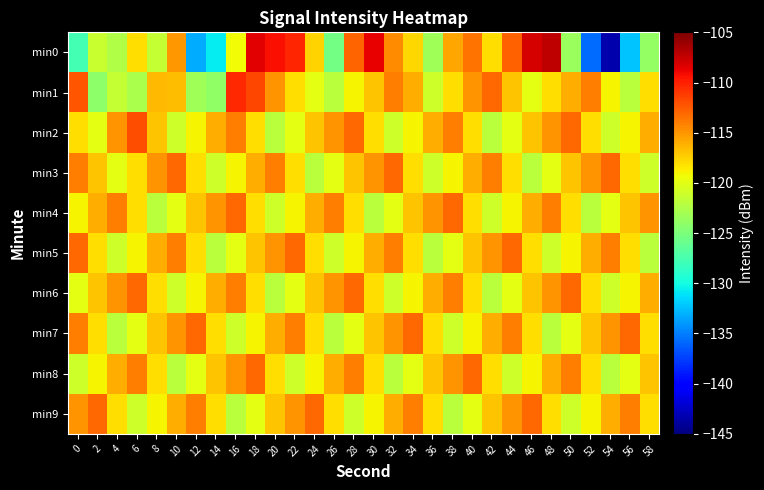

Reading right to left, what are all the values shown in this chart?

min0: 58=-123.8	56=-132.3	54=-143.3	52=-135.7	50=-123.4	48=-107.3	46=-108.0	44=-112.7	42=-118.0	40=-113.6	38=-115.7	36=-123.2	34=-117.7	32=-114.6	30=-108.7	28=-112.9	26=-125.4	24=-117.6	22=-110.2	20=-109.3	18=-108.6	16=-119.2	14=-130.7	12=-133.1	10=-115.1	8=-121.5	6=-118.1	4=-122.4	2=-121.3	0=-127.7
min1: 58=-118.0	56=-122.0	54=-119.0	52=-114.0	50=-116.0	48=-118.0	46=-120.0	44=-117.0	42=-113.0	40=-115.0	38=-118.0	36=-121.0	34=-116.0	32=-114.0	30=-117.0	28=-119.0	26=-122.0	24=-120.0	22=-118.0	20=-115.0	18=-111.7	16=-110.4	14=-123.9	12=-123.2	10=-116.6	8=-116.4	6=-122.8	4=-121.6	2=-124.1	0=-112.3
min2: 58=-116.0	56=-119.0	54=-121.0	52=-118.0	50=-113.0	48=-115.0	46=-117.0	44=-120.0	42=-122.0	40=-118.0	38=-114.0	36=-116.0	34=-119.0	32=-121.0	30=-118.0	28=-113.0	26=-115.0	24=-117.0	22=-120.0	20=-122.0	18=-118.0	16=-114.0	14=-116.0	12=-119.0	10=-121.0	8=-117.0	6=-112.0	4=-115.0	2=-120.0	0=-118.0
min3: 58=-121.0	56=-118.0	54=-113.0	52=-115.0	50=-117.0	48=-120.0	46=-122.0	44=-118.0	42=-114.0	40=-116.0	38=-119.0	36=-121.0	34=-118.0	32=-113.0	30=-115.0	28=-117.0	26=-120.0	24=-122.0	22=-118.0	20=-114.0	18=-116.0	16=-119.0	14=-121.0	12=-118.0	10=-113.0	8=-115.0	6=-118.0	4=-120.0	2=-117.0	0=-114.0
min4: 58=-115.0	56=-117.0	54=-120.0	52=-122.0	50=-118.0	48=-114.0	46=-116.0	44=-119.0	42=-121.0	40=-118.0	38=-113.0	36=-115.0	34=-117.0	32=-120.0	30=-122.0	28=-118.0	26=-114.0	24=-116.0	22=-119.0	20=-121.0	18=-118.0	16=-113.0	14=-115.0	12=-117.0	10=-120.0	8=-122.0	6=-118.0	4=-114.0	2=-116.0	0=-119.0
min5: 58=-122.0	56=-118.0	54=-114.0	52=-116.0	50=-119.0	48=-121.0	46=-118.0	44=-113.0	42=-115.0	40=-117.0	38=-120.0	36=-122.0	34=-118.0	32=-114.0	30=-116.0	28=-119.0	26=-121.0	24=-118.0	22=-113.0	20=-115.0	18=-117.0	16=-120.0	14=-122.0	12=-118.0	10=-114.0	8=-116.0	6=-119.0	4=-121.0	2=-118.0	0=-113.0
min6: 58=-116.0	56=-119.0	54=-121.0	52=-118.0	50=-113.0	48=-115.0	46=-117.0	44=-120.0	42=-122.0	40=-118.0	38=-114.0	36=-116.0	34=-119.0	32=-121.0	30=-118.0	28=-113.0	26=-115.0	24=-117.0	22=-120.0	20=-122.0	18=-118.0	16=-114.0	14=-116.0	12=-119.0	10=-121.0	8=-118.0	6=-113.0	4=-115.0	2=-117.0	0=-120.0
min7: 58=-118.0	56=-113.0	54=-115.0	52=-117.0	50=-120.0	48=-122.0	46=-118.0	44=-114.0	42=-116.0	40=-119.0	38=-121.0	36=-118.0	34=-113.0	32=-115.0	30=-117.0	28=-120.0	26=-122.0	24=-118.0	22=-114.0	20=-116.0	18=-119.0	16=-121.0	14=-118.0	12=-113.0	10=-115.0	8=-117.0	6=-120.0	4=-122.0	2=-118.0	0=-114.0
min8: 58=-117.0	56=-120.0	54=-122.0	52=-118.0	50=-114.0	48=-116.0	46=-119.0	44=-121.0	42=-118.0	40=-113.0	38=-115.0	36=-117.0	34=-120.0	32=-122.0	30=-118.0	28=-114.0	26=-116.0	24=-119.0	22=-121.0	20=-118.0	18=-113.0	16=-115.0	14=-117.0	12=-120.0	10=-122.0	8=-118.0	6=-114.0	4=-116.0	2=-119.0	0=-121.0
min9: 58=-118.0	56=-114.0	54=-116.0	52=-119.0	50=-121.0	48=-118.0	46=-113.0	44=-115.0	42=-117.0	40=-120.0	38=-122.0	36=-118.0	34=-114.0	32=-116.0	30=-119.0	28=-121.0	26=-118.0	24=-113.0	22=-115.0	20=-117.0	18=-120.0	16=-122.0	14=-118.0	12=-114.0	10=-116.0	8=-119.0	6=-121.0	4=-118.0	2=-113.0	0=-115.0